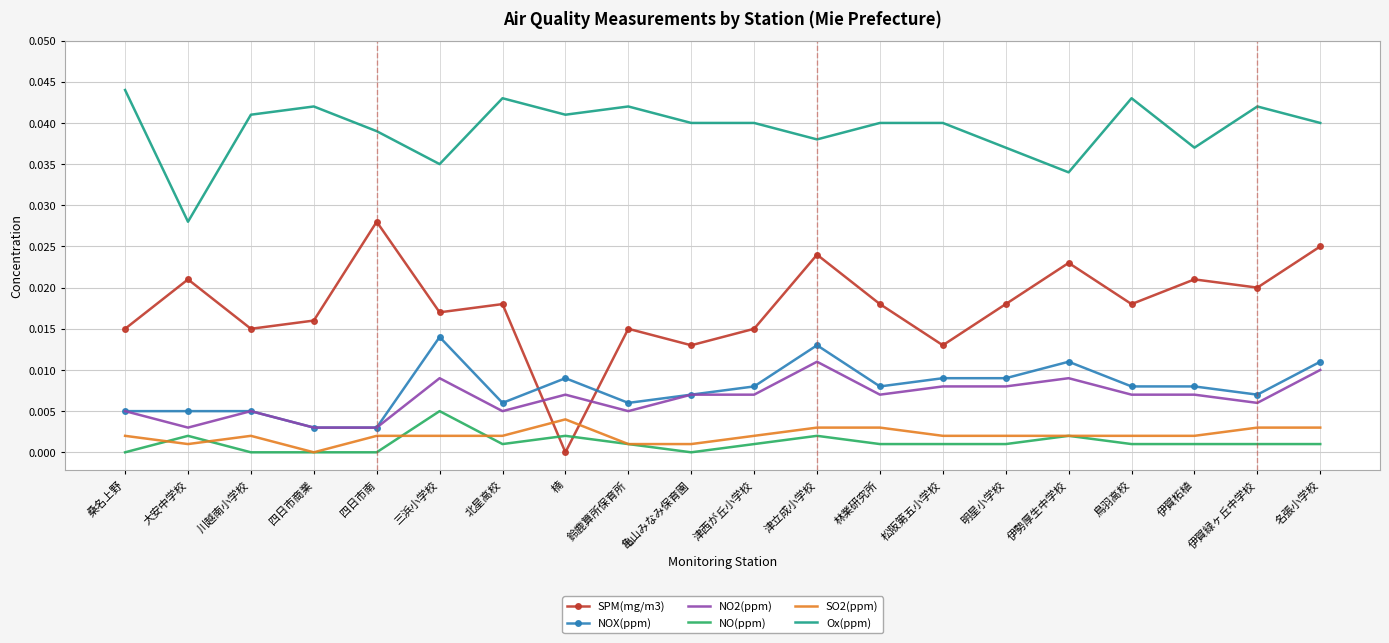

The Ox(ppm) series shows 0.0 at 津立成小学校. True or false?

True